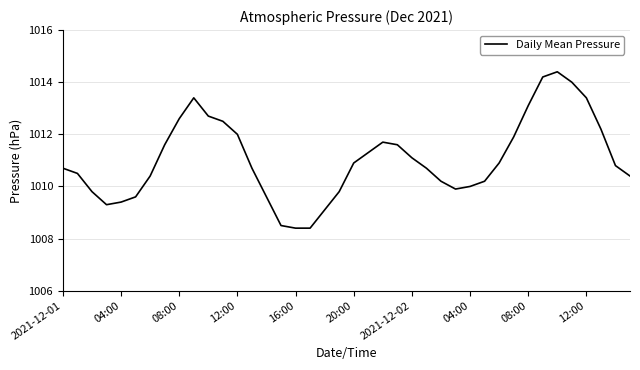

What is the smallest value displayed?

1008.4